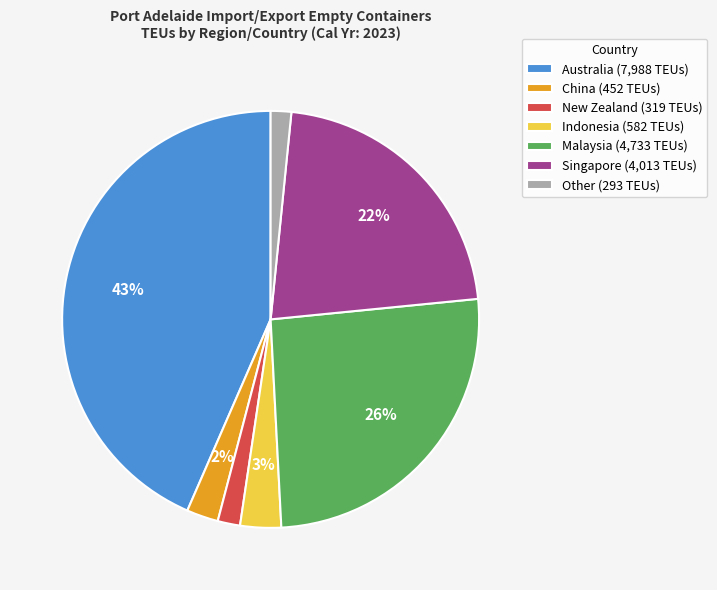

Is there a majority slice in this chart?

No